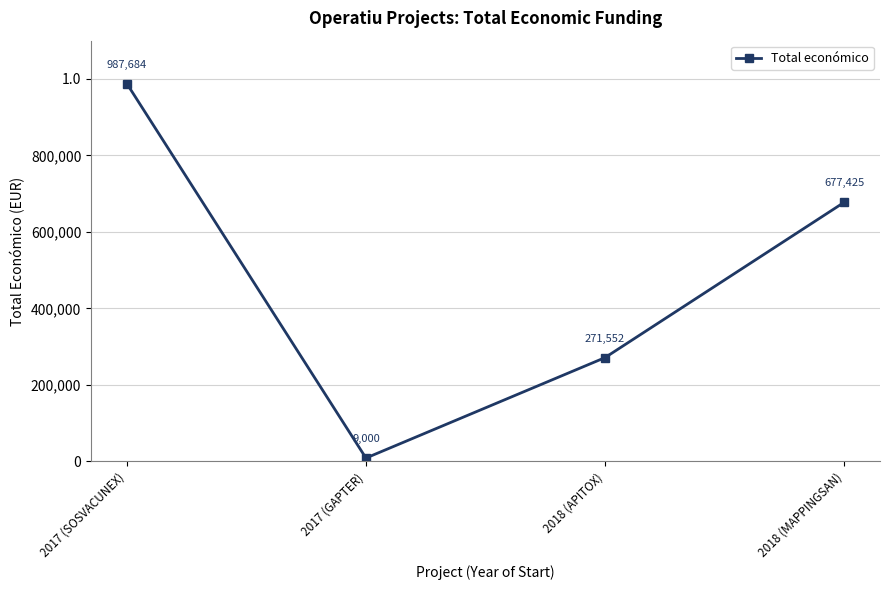

What is the difference between the values at 2017 (GAPTER) and 2017 (SOSVACUNEX)?

978684